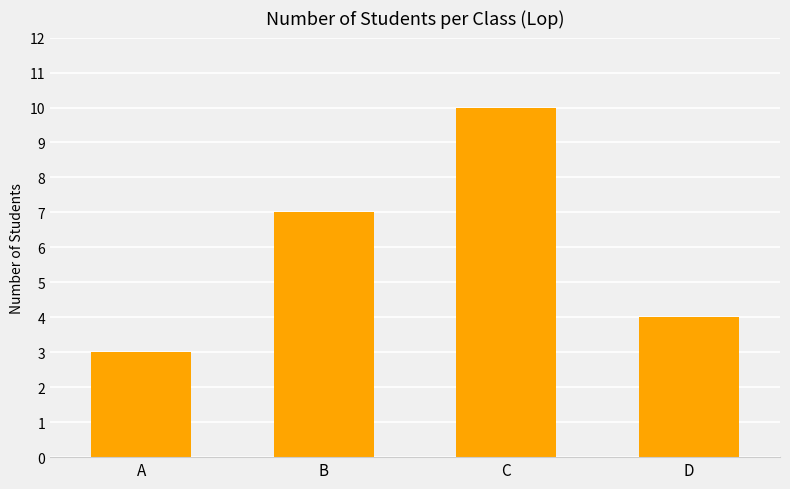

List the labels in order of value, smallest first.

A, D, B, C